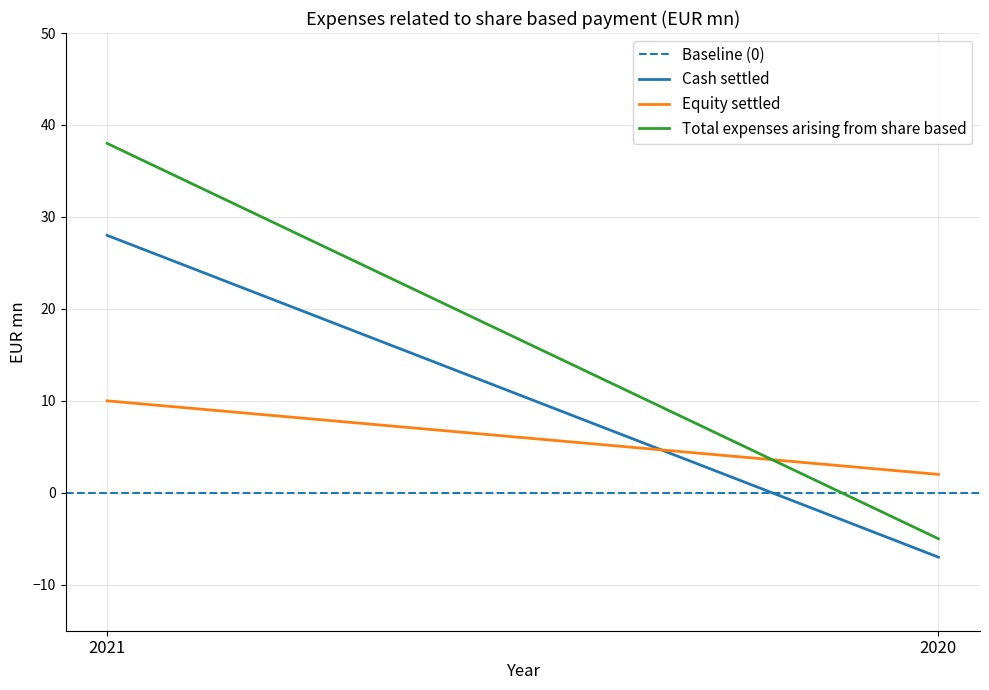

What is the value of the Equity settled point at the 2nd from the left?

2